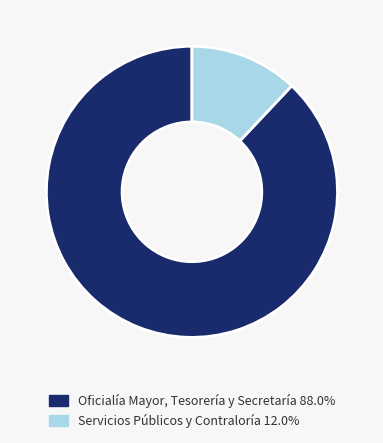

Is there a majority slice in this chart?

Yes